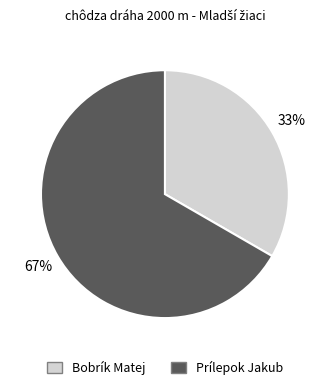

To the nearest percent, what portion does Bobrík Matej represent?

33%